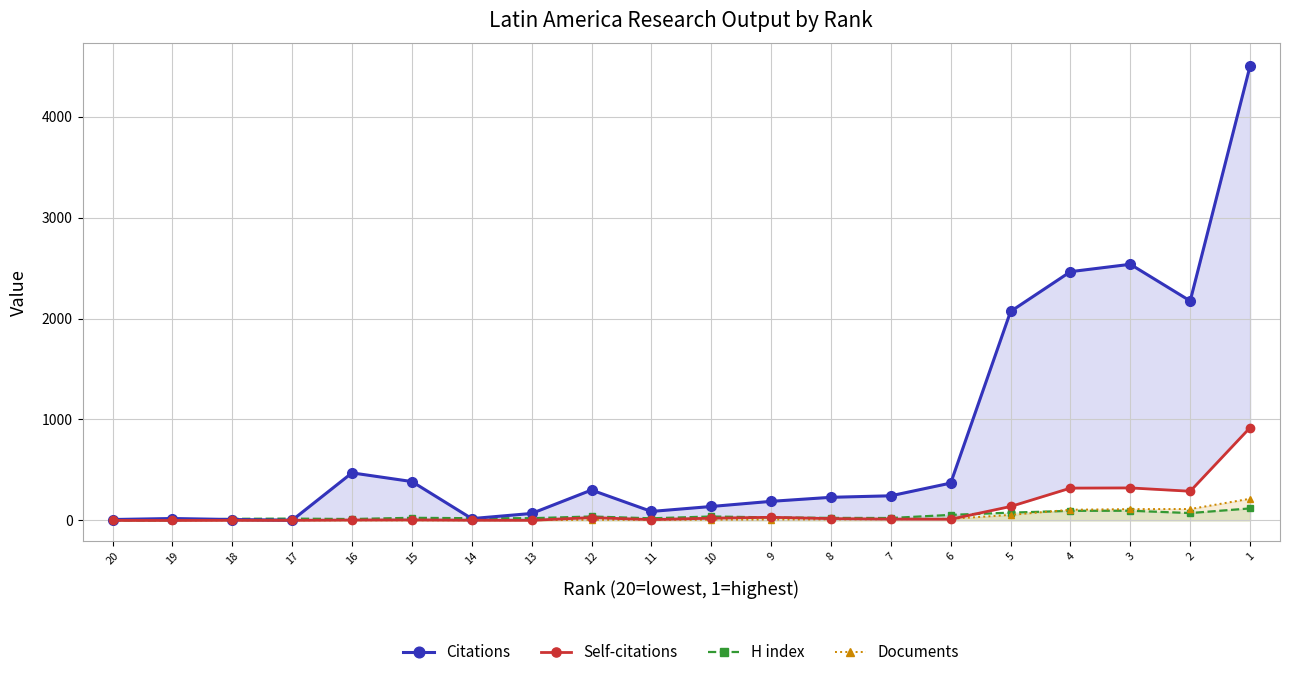

True or false: Self-citations and Citations cross at least once.

False